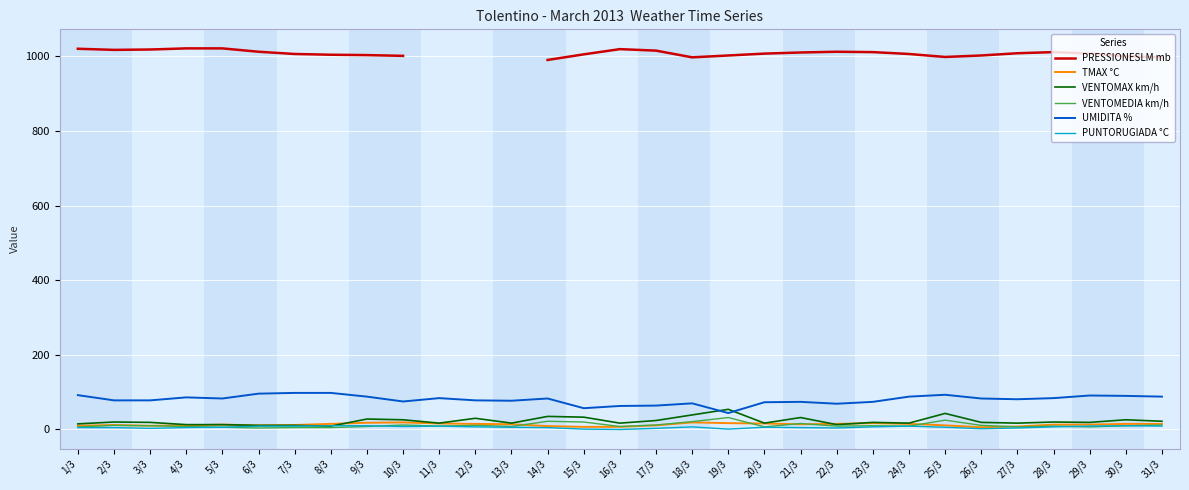

True or false: PRESSIONESLM mb and TMAX °C cross at least once.

False